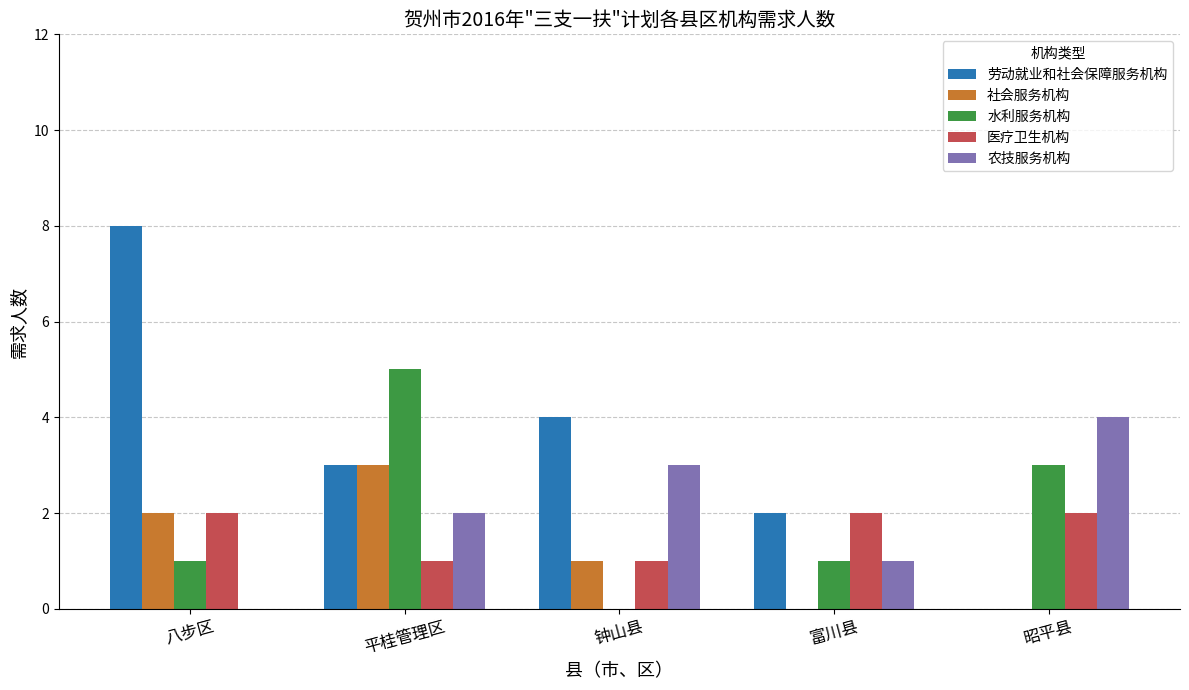

Which series has the largest total across all categories?

劳动就业和社会保障服务机构